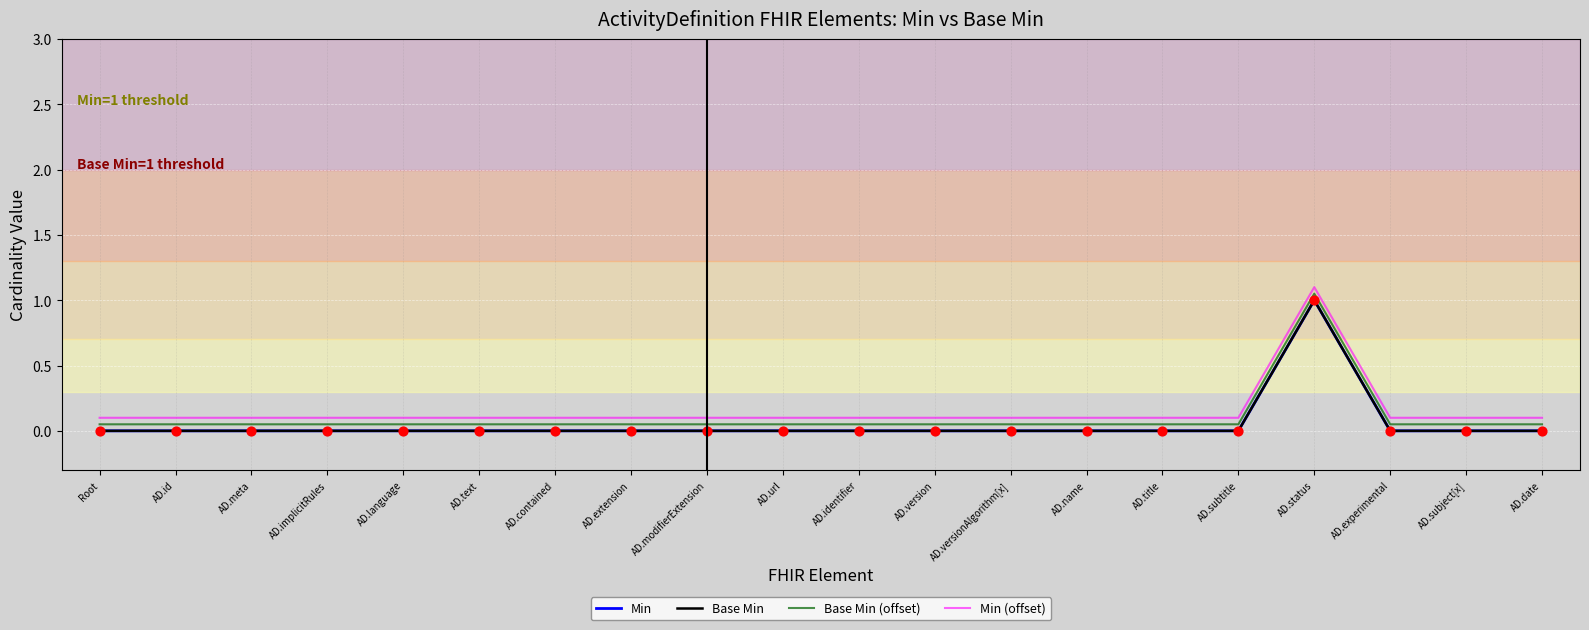

At how many categories does at least one series exceed 0?

20